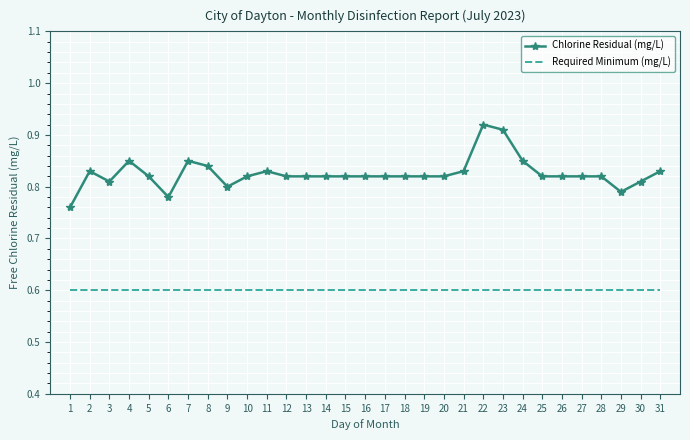

Is it true that Required Minimum (mg/L) equals 0.3 at 20?

False